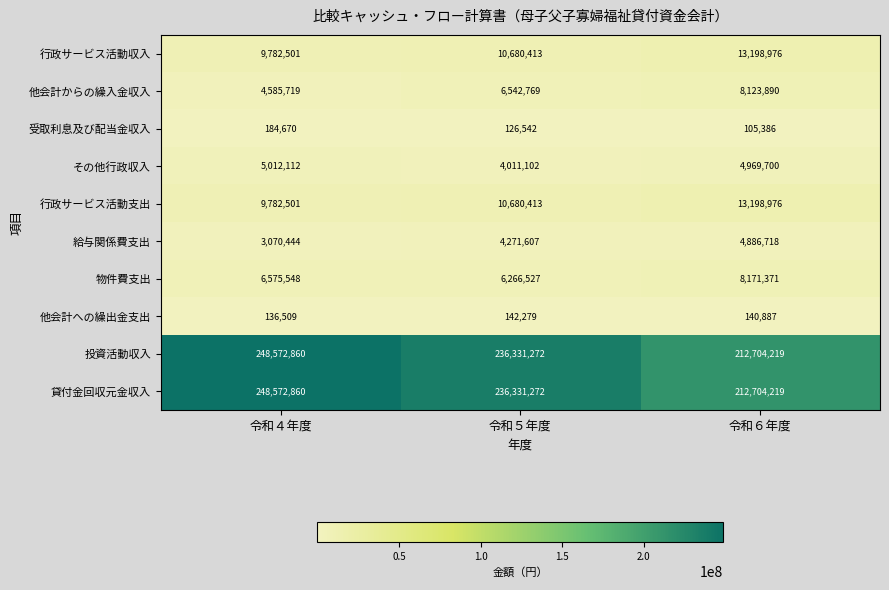

At how many categories does at least one series exceed 2569233?

3